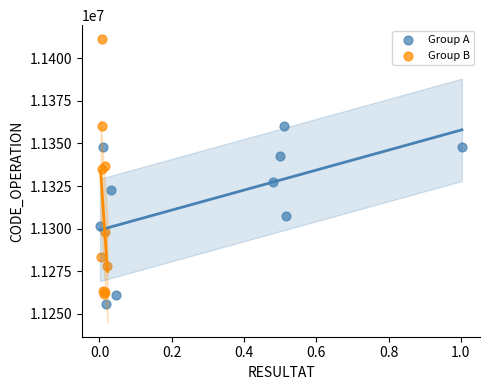

Which series has the widest spread of Y values?

Group B